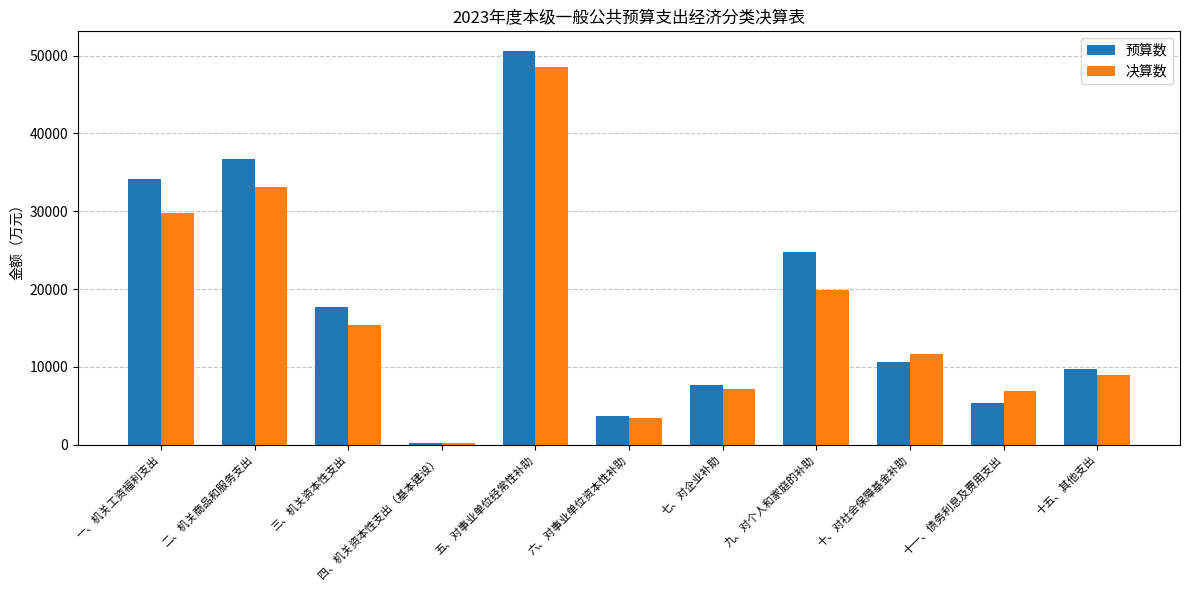

What is the sum of the 预算数 values at 七、对企业补助 and 六、对事业单位资本性补助?

11283